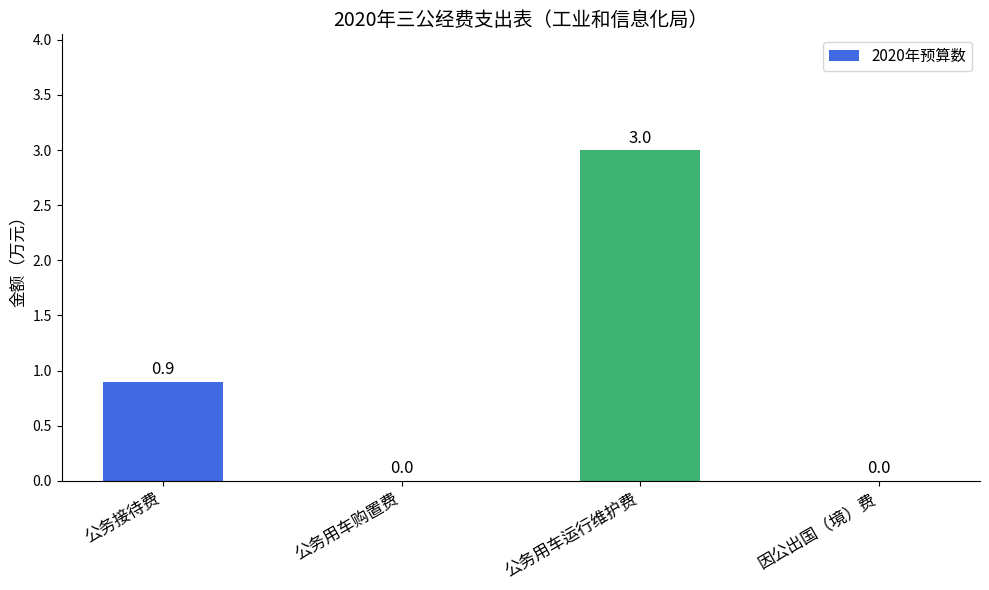

What is the maximum value shown in the chart?

3.0